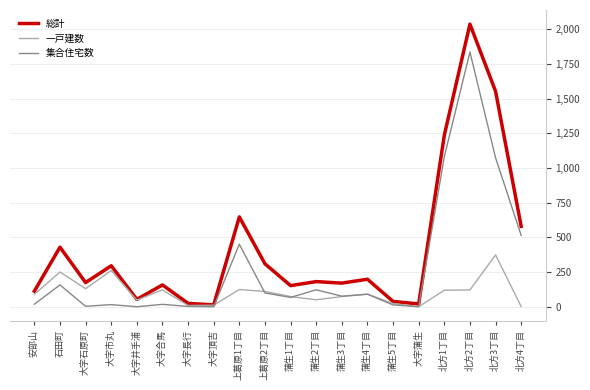

What is the total value across all series at 大字頂吉?

24